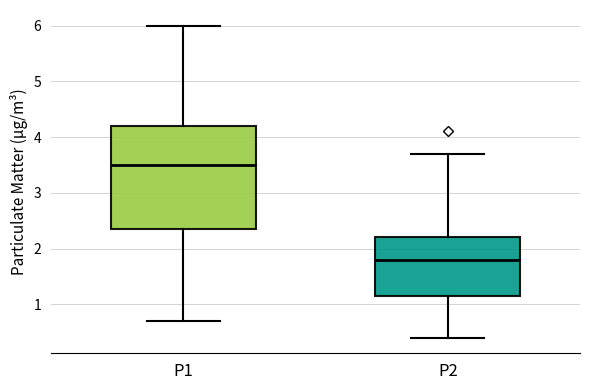

Which box is the tallest, from its lower edge to its upper edge?

P1